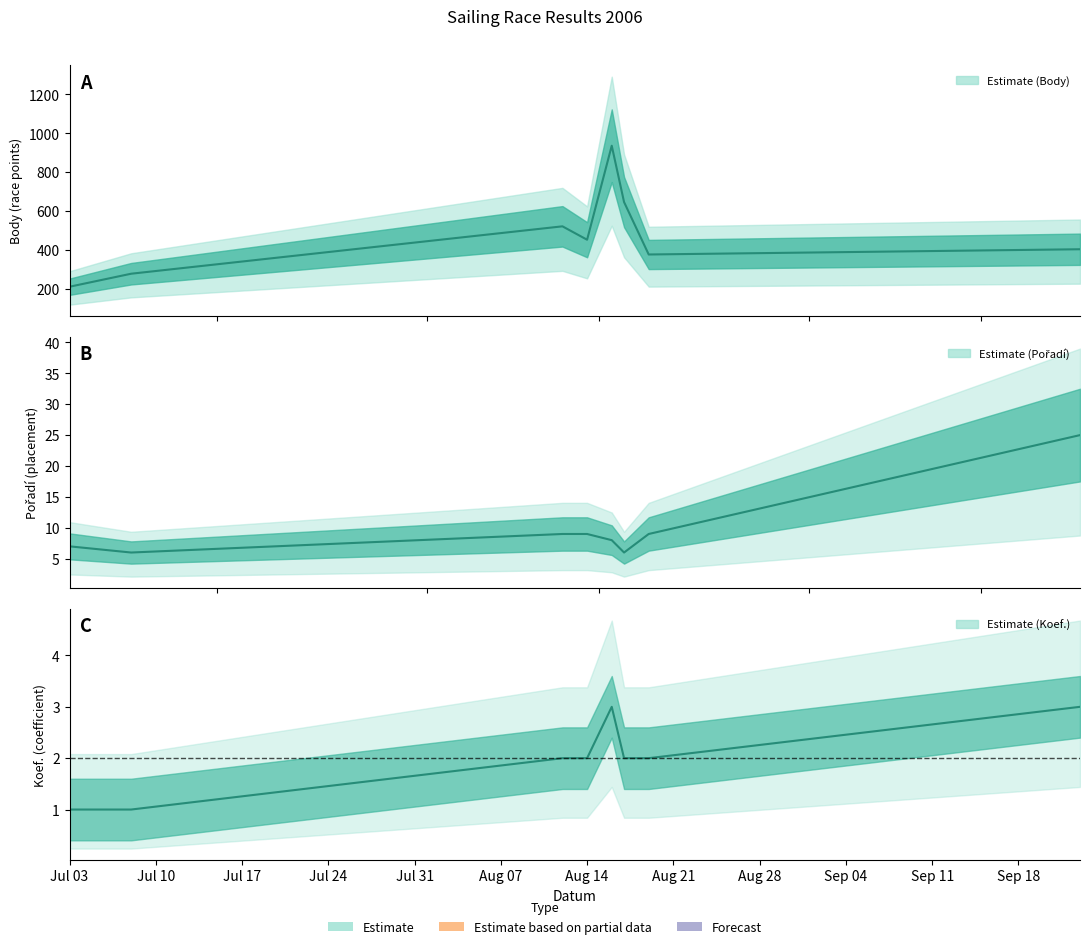

Is this an area chart (filled region under the line)?

No